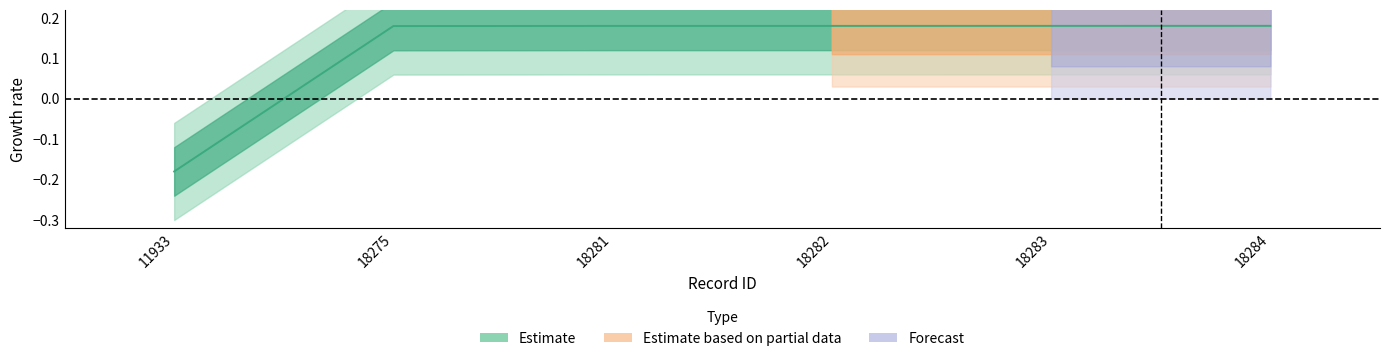

Count the number of values greater than 0.

5